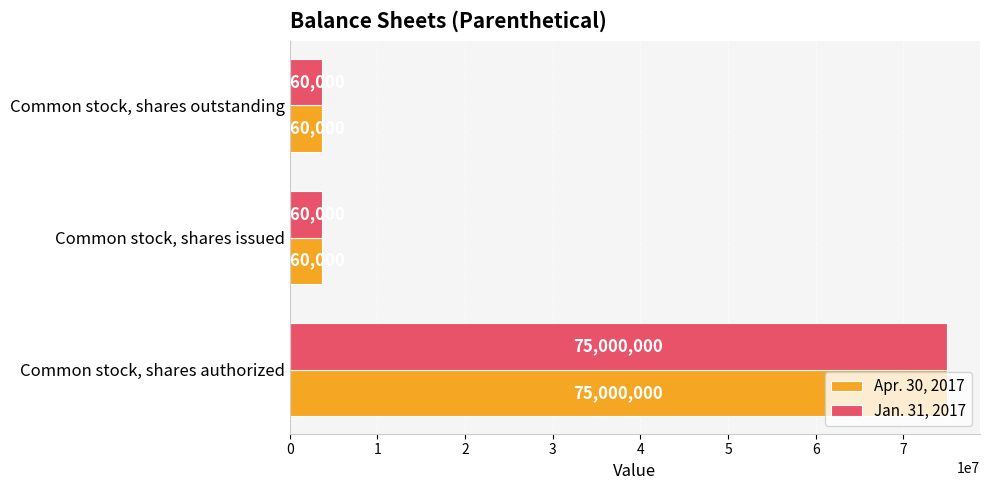

Is it true that Jan. 31, 2017 equals 3660000 at Common stock, shares issued?

True